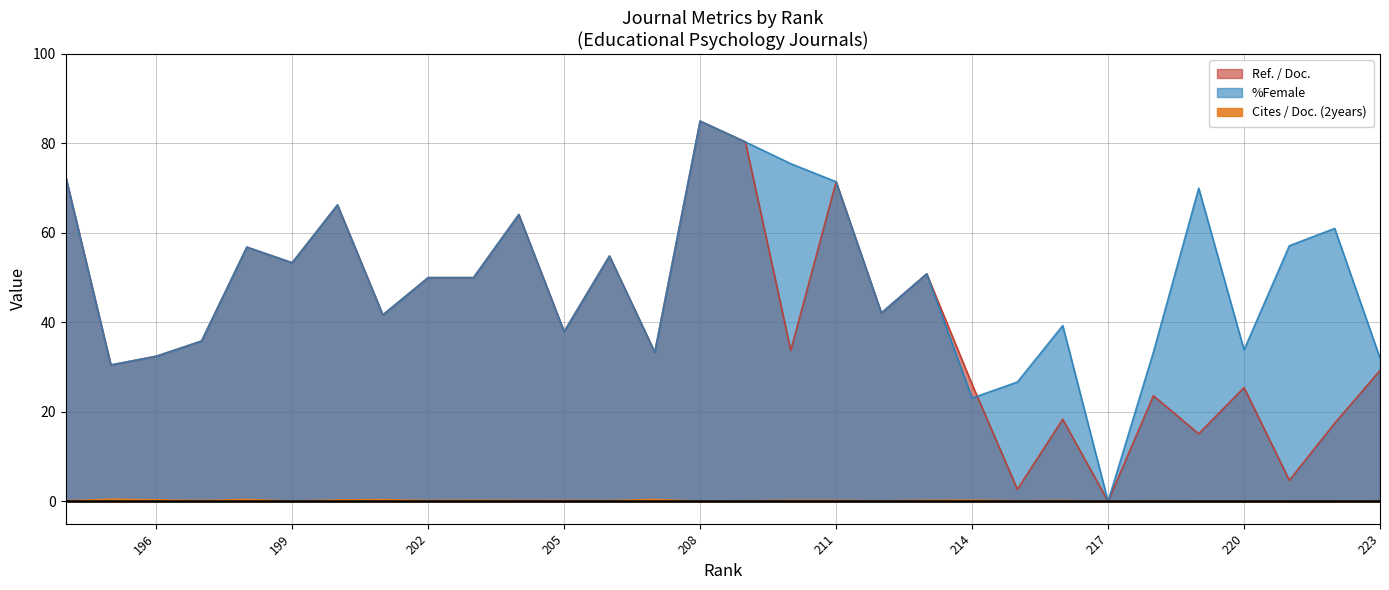

Reading left to right, list all the values displayed in this chart.

Ref. / Doc.: 223=29.3	222=17.5	221=4.7	220=25.4	219=15.1	218=23.6	217=0.0	216=18.4	215=2.7	214=26.2	213=50.9	212=42.1	211=71.4	210=33.7	209=80.3	208=85.0	207=33.3	206=54.8	205=37.9	204=64.1	203=50.0	202=50.0	201=41.7	200=66.2	199=53.3	198=56.8	197=35.8	196=32.4	195=30.5	194=72.7
%Female: 223=32.0	222=61.0	221=57.1	220=33.9	219=70.0	218=33.3	217=0.0	216=39.3	215=26.7	214=23.1	213=50.9	212=42.1	211=71.4	210=75.5	209=80.3	208=85.0	207=33.3	206=54.8	205=37.9	204=64.1	203=50.0	202=50.0	201=41.7	200=66.2	199=53.3	198=56.8	197=35.8	196=32.4	195=30.5	194=72.7
Cites / Doc. (2years): 223=0.1	222=0.0	221=0.0	220=0.0	219=0.1	218=0.1	217=0.0	216=0.2	215=0.1	214=0.3	213=0.2	212=0.1	211=0.2	210=0.2	209=0.1	208=0.0	207=0.4	206=0.1	205=0.2	204=0.2	203=0.2	202=0.2	201=0.4	200=0.3	199=0.0	198=0.4	197=0.2	196=0.3	195=0.5	194=0.1